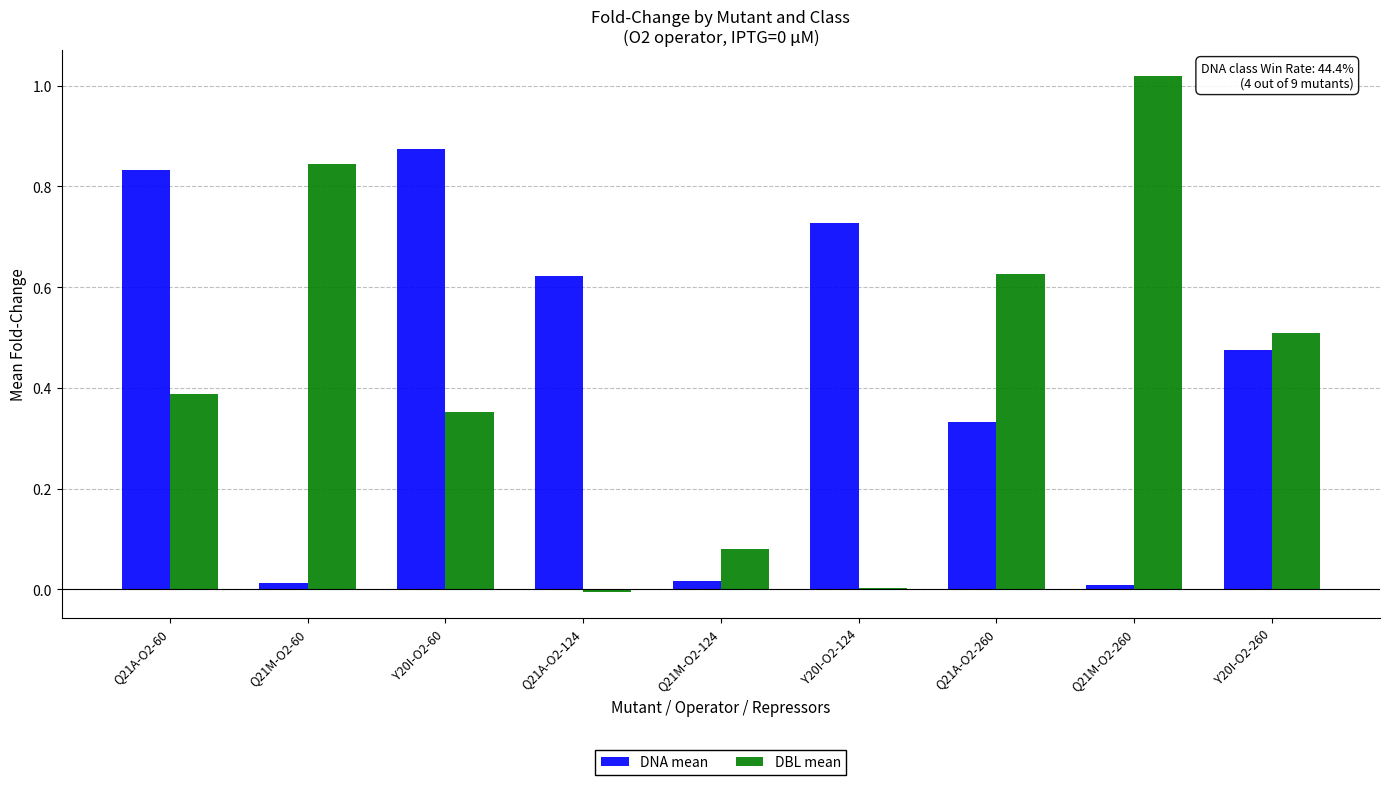

What is the total value across all series at Y20I-O2-60?

1.2